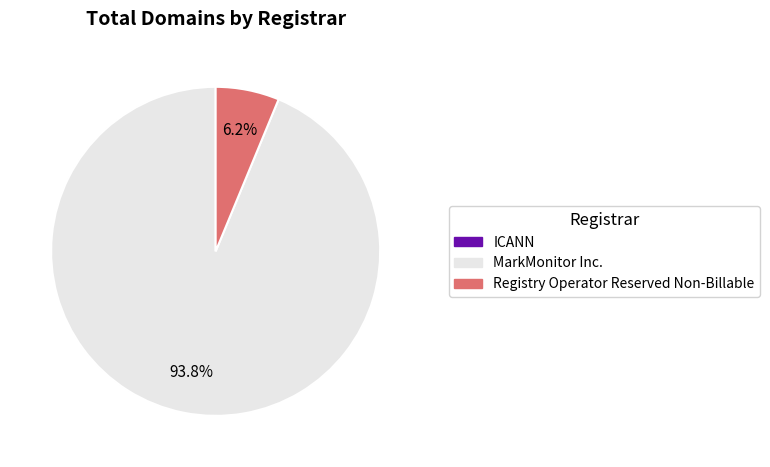

Is there a majority slice in this chart?

Yes